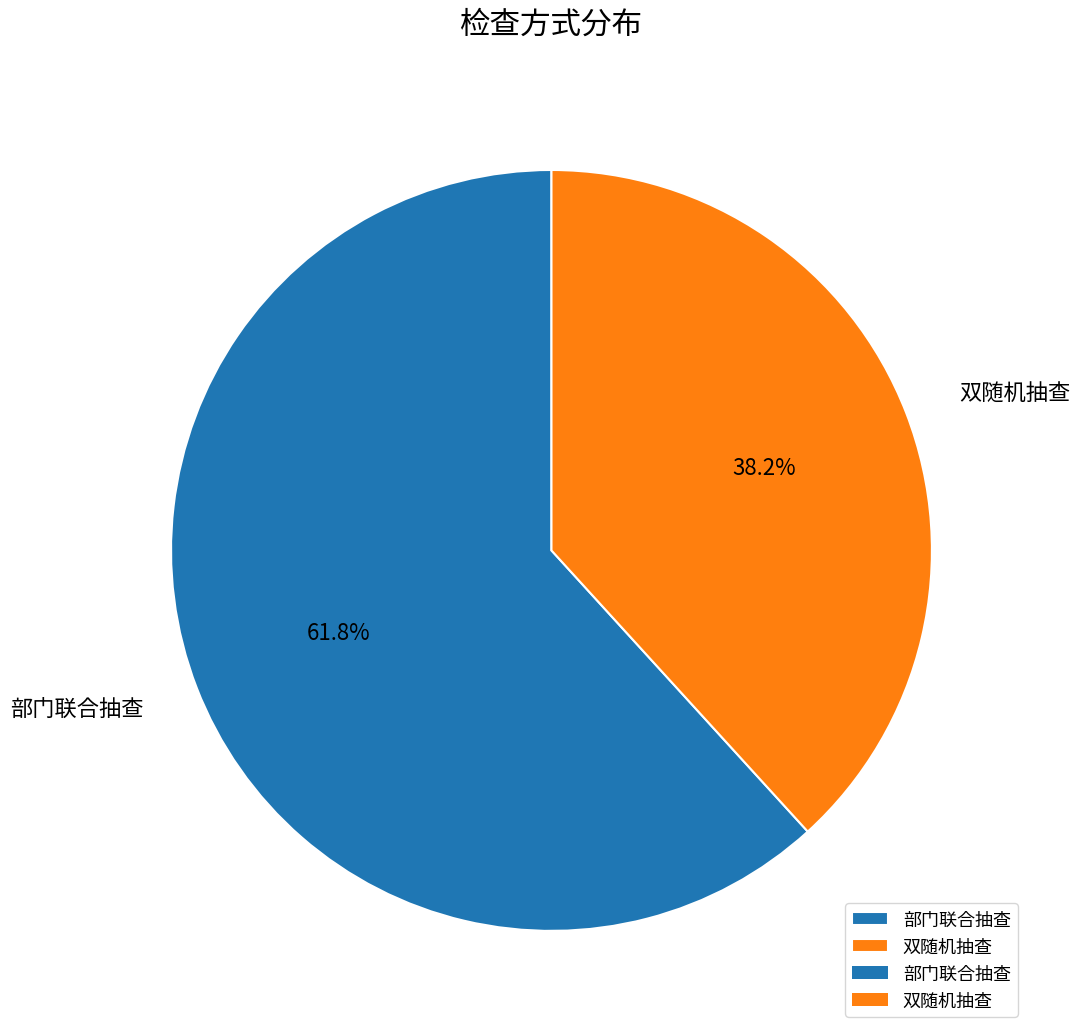

Rank the categories by value from lowest to highest.

双随机抽查, 部门联合抽查